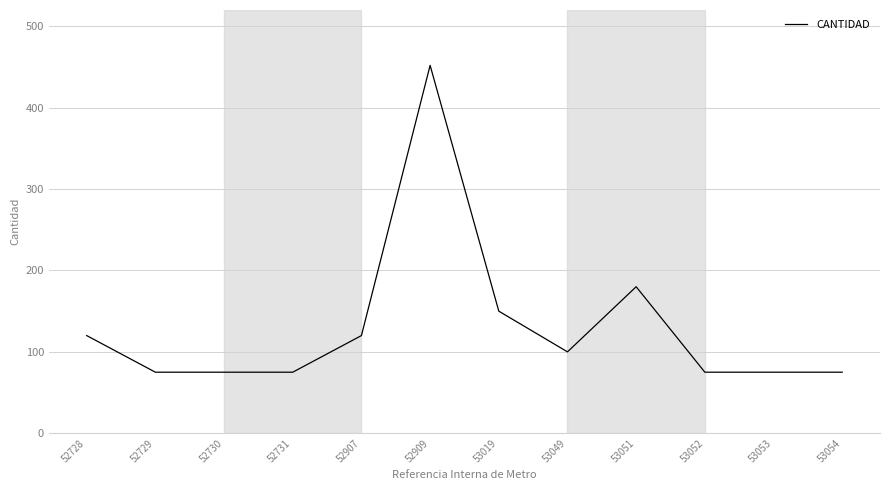

How many series are shown in this chart?

1